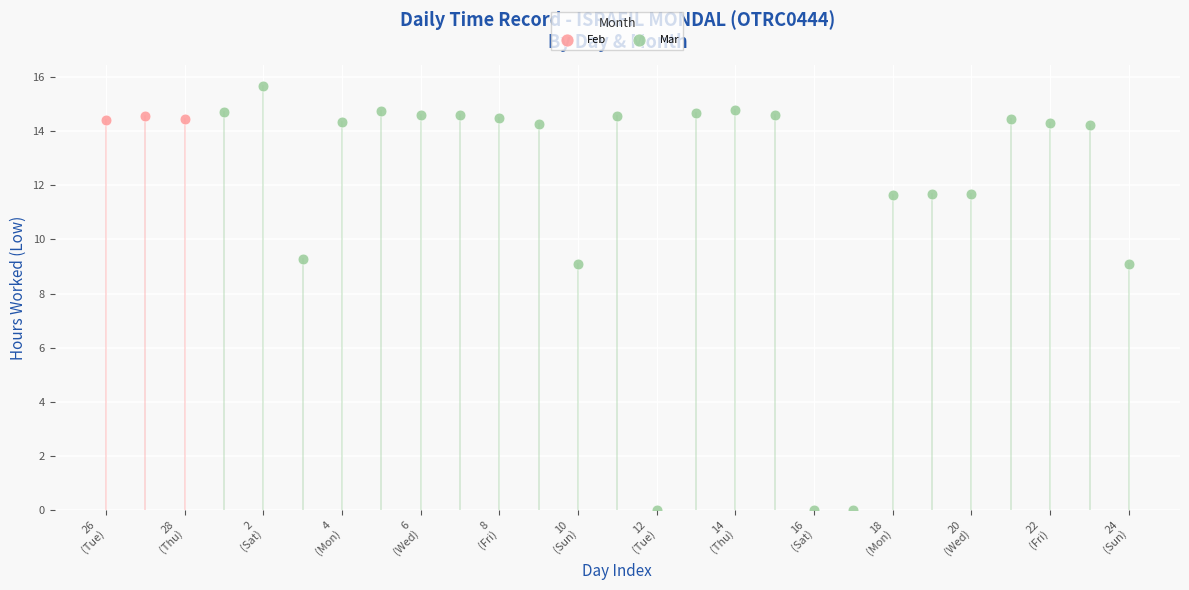

Which series contains the lowest Y value?

Mar